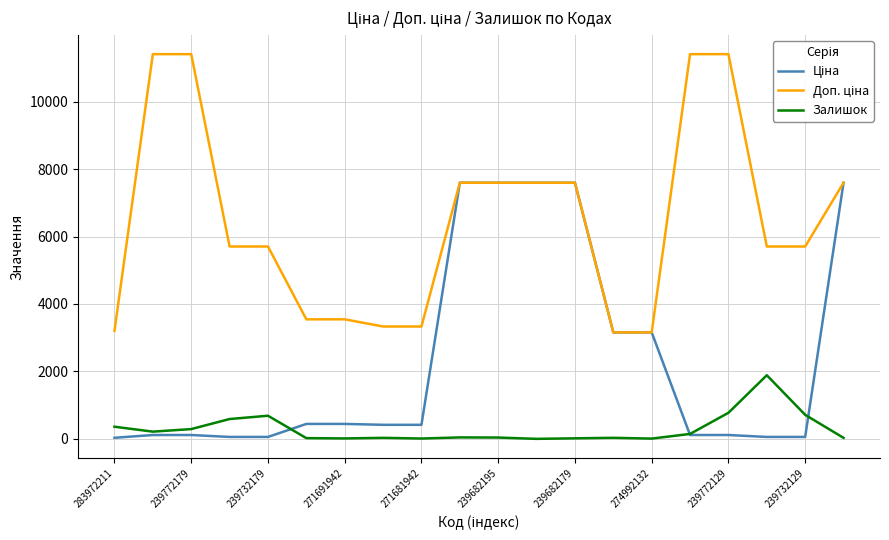

What is the highest value of the Залишок series?

1887.0